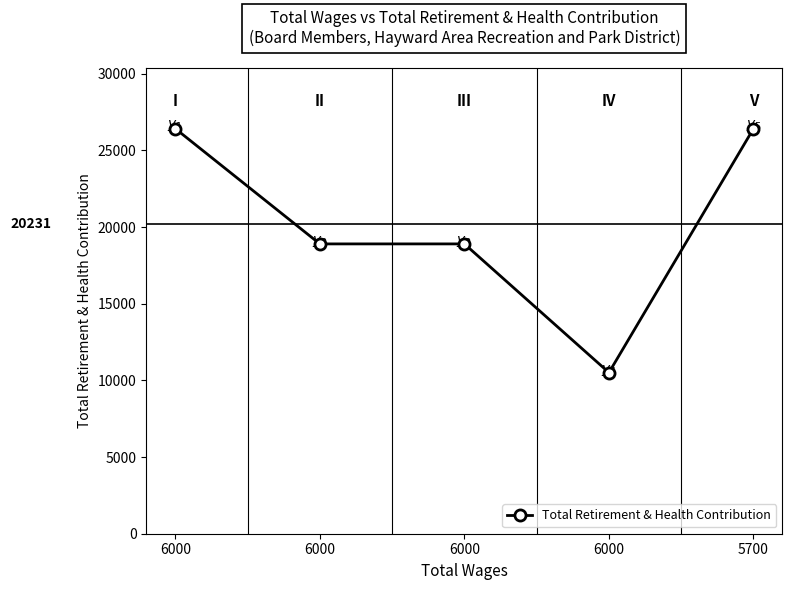

How many distinct data groups are displayed?

1